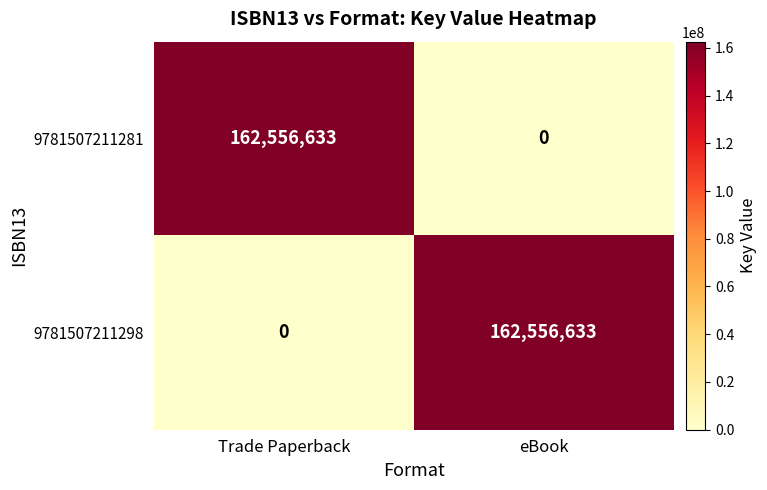

Is the value of 9781507211298 at eBook greater than the value of 9781507211281 at eBook?

Yes